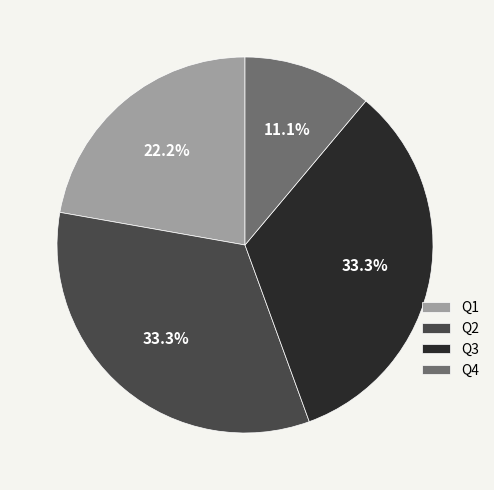

Which category has the smallest portion of the pie?

Q4